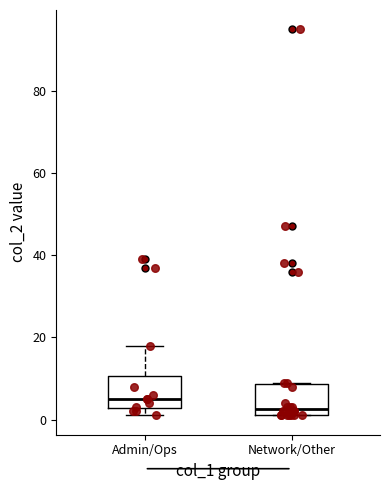

Where is the upper edge of the box for Admin/Ops on the y-axis? The values are not printed on the chart, so give them approximately, as read against the axis.

10